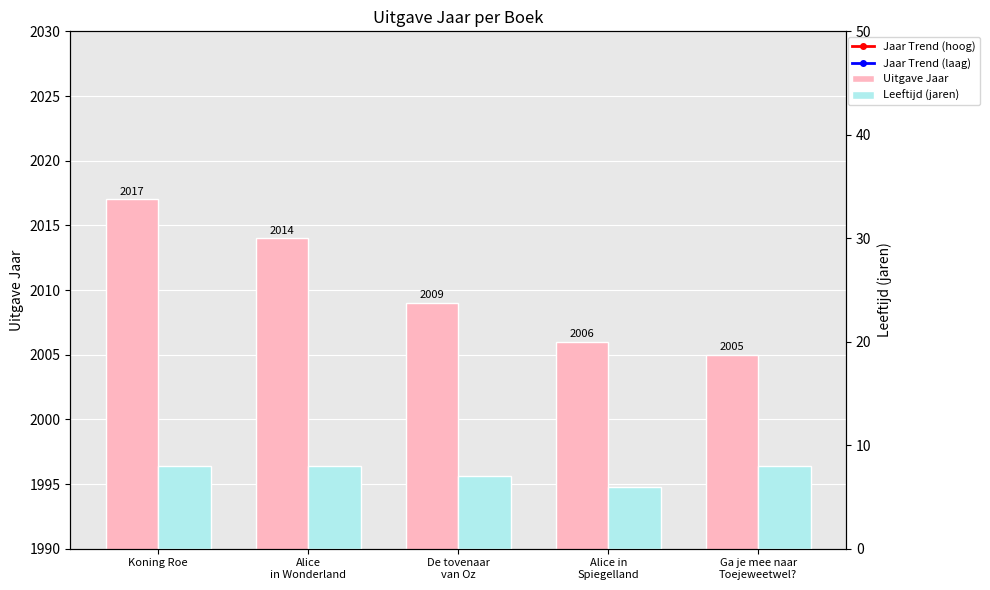

At which category is the sum across all series the highest?

Koning Roe